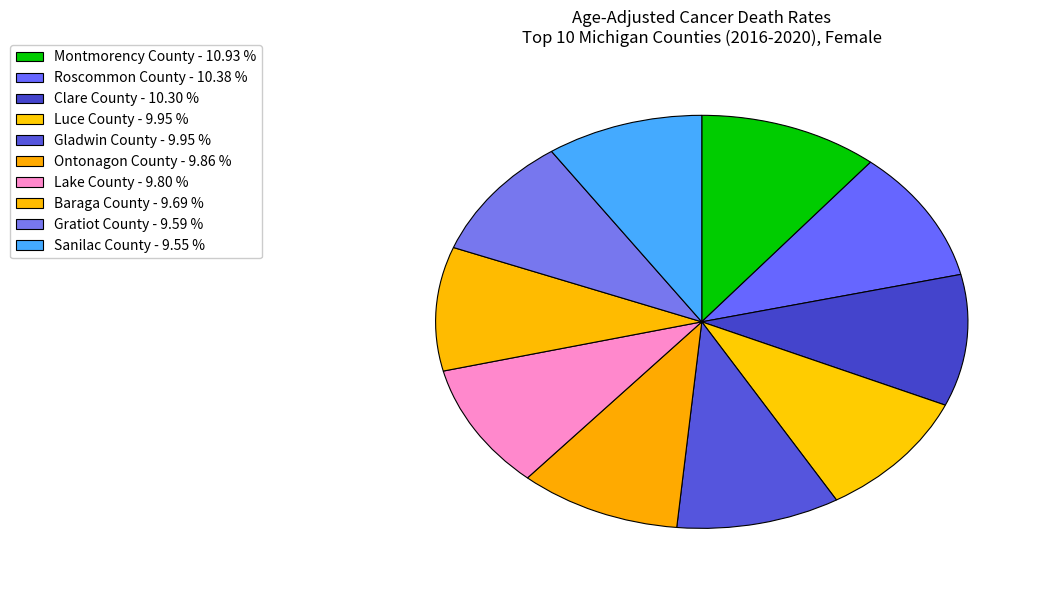

Rank the categories by value from highest to lowest.

Montmorency County, Roscommon County, Clare County, Luce County, Gladwin County, Ontonagon County, Lake County, Baraga County, Gratiot County, Sanilac County